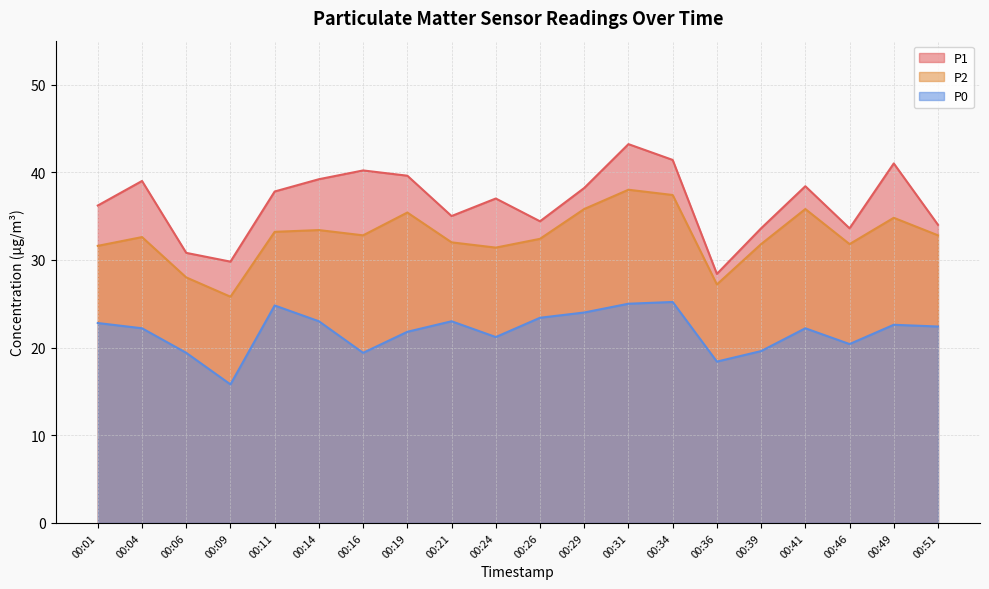

The value of P2 at 00:19 is 35.4. True or false?

True